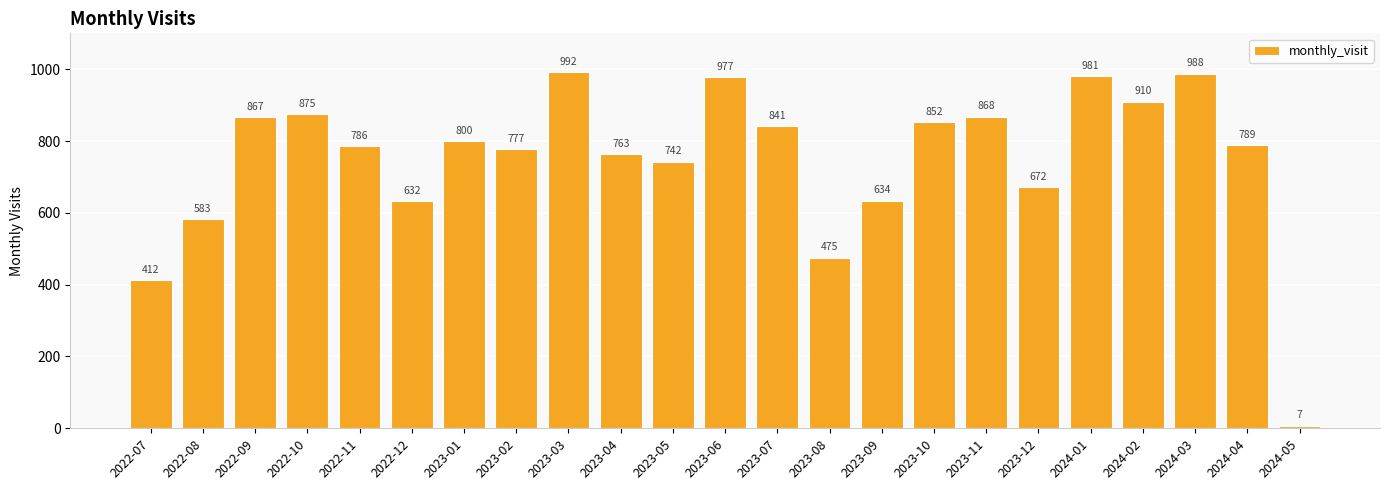

What is the value of the 15th bar from the left?

634